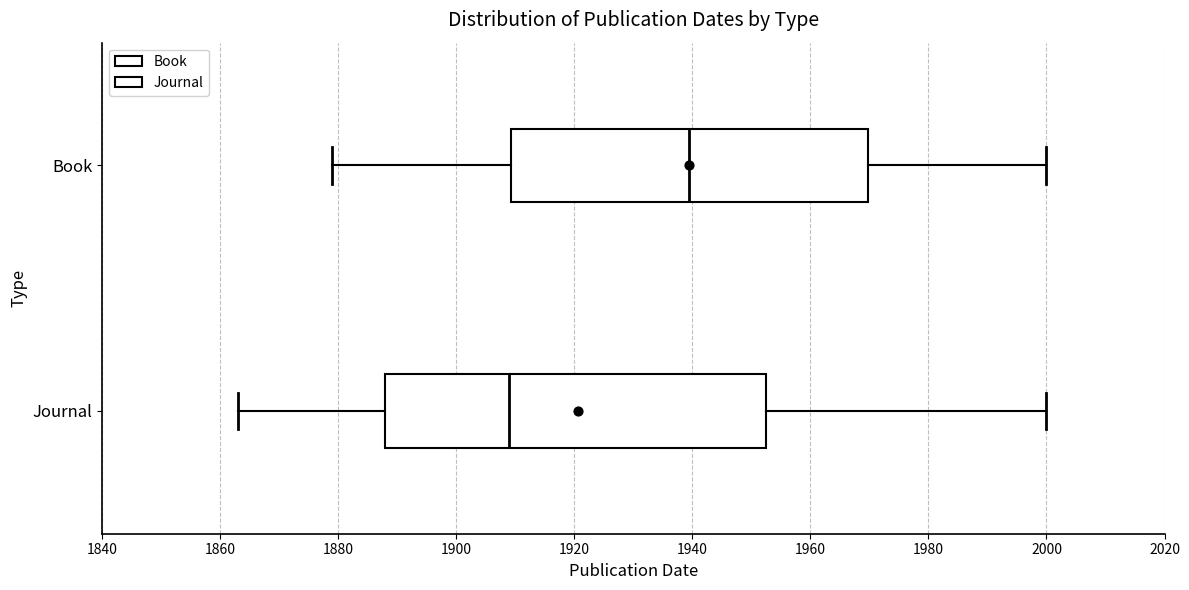

Which box's median line is the furthest to the left?

Journal